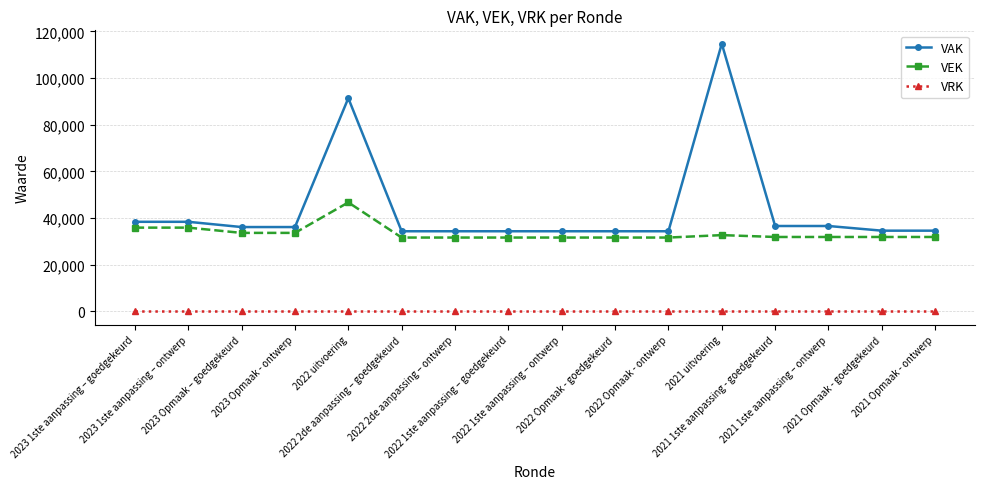

Rank the series at 2023 1ste aanpassing – ontwerp from highest to lowest value.

VAK, VEK, VRK